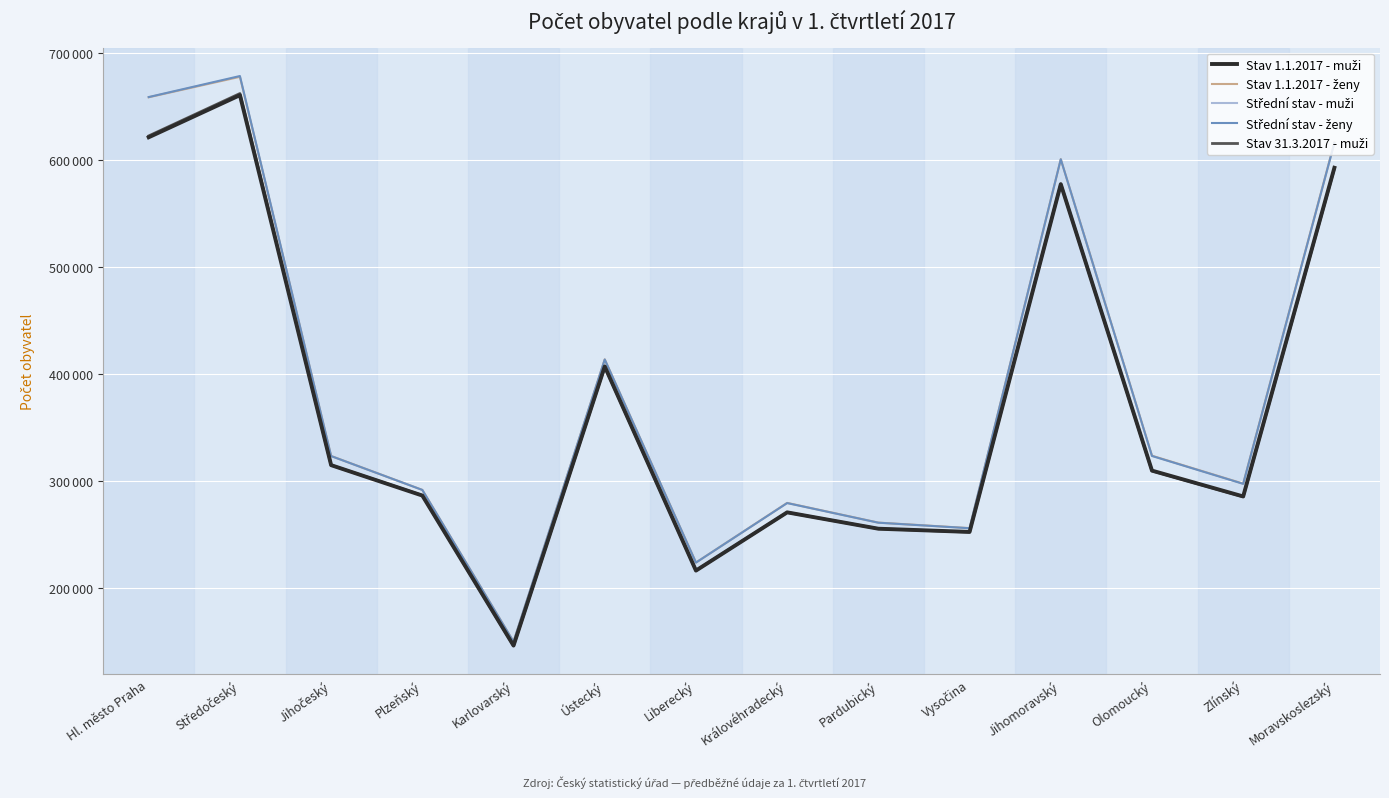

What is the maximum value shown in the chart?

678812